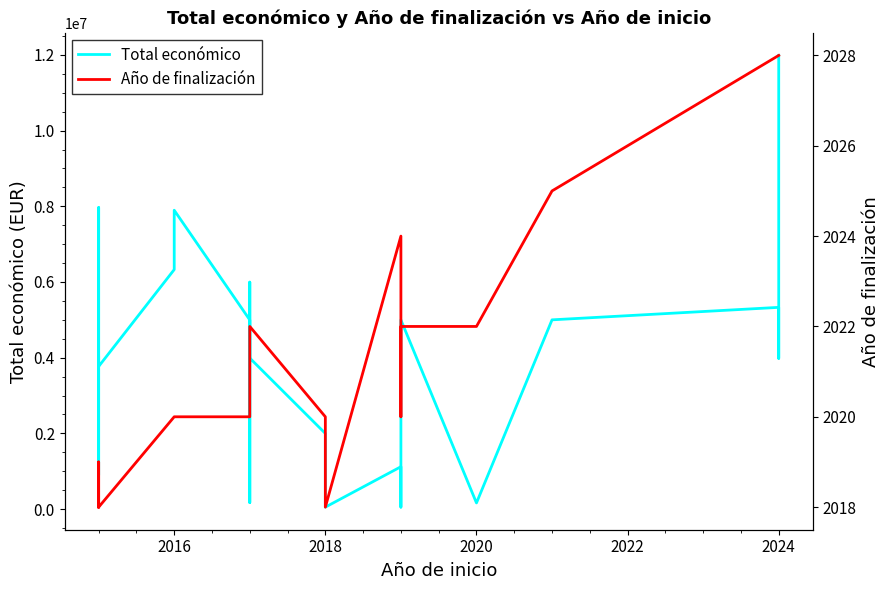

Reading left to right, extract all data points from this chart.

Total económico: 3996317	1869853	895500	7966697	3768012	6328164	7536300	7895657	4997006	170121	263440	5996175	3989643	1997191	50000	1117800	50000	4997945	160932	4999563	5329362	3981772	11987316
Año de finalización: 2018	2018	2019	2018	2018	2020	2020	2020	2020	2020	2020	2021	2022	2020	2018	2024	2020	2022	2022	2025	2028	2028	2028